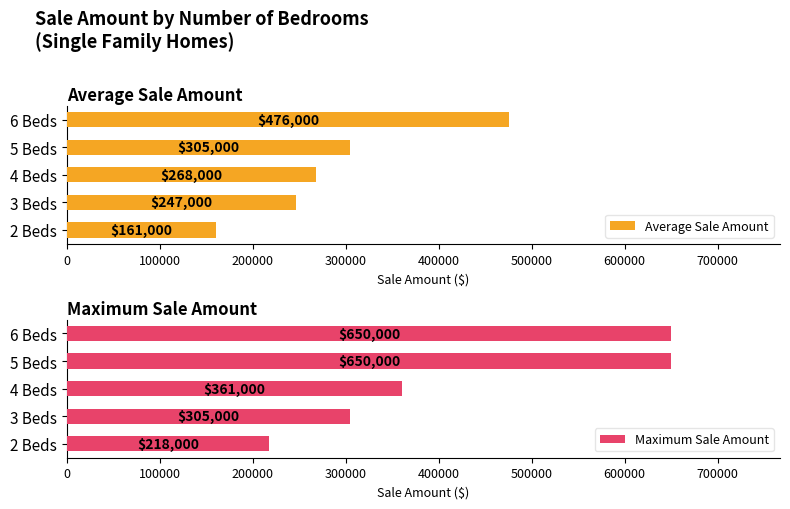

The value of Average Sale Amount at 2 Beds is 161000. True or false?

True